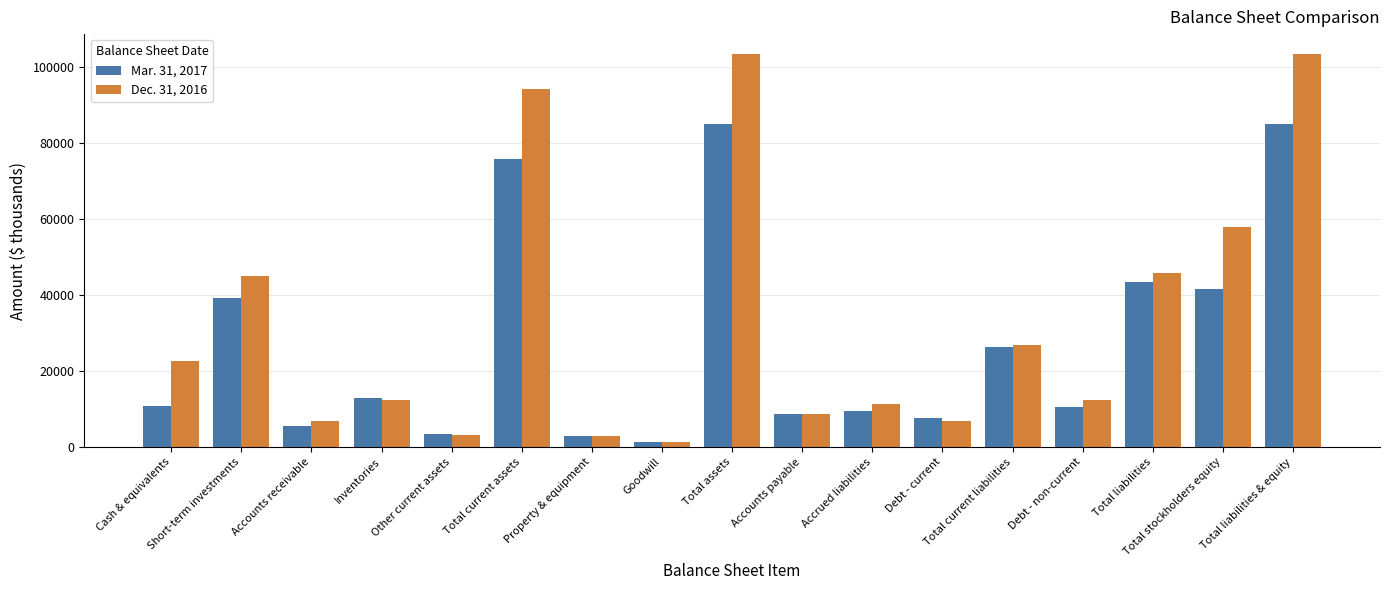

What is the difference between the second highest and minimum values in the Dec. 31, 2016 series?

102160